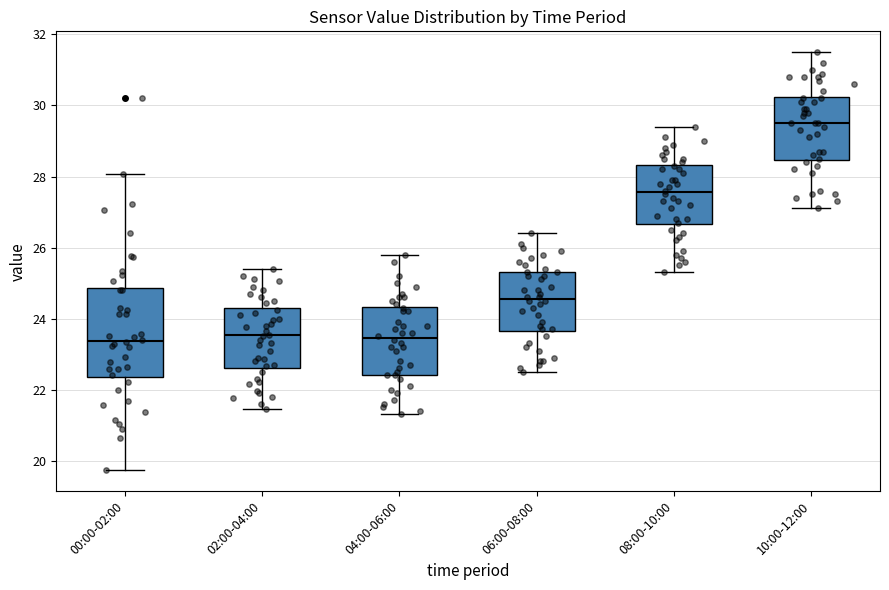

Comparing the boxes themselves (not the whiskers), which one is the tallest?

00:00-02:00